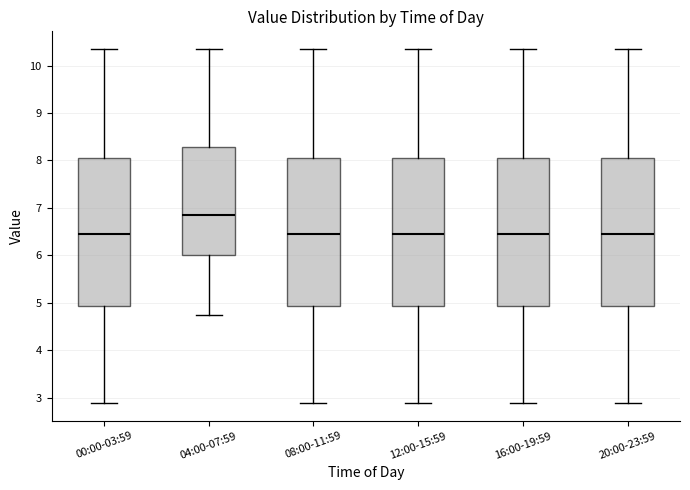

Reading left to right, transcribe this box plot: for each box, give where its median line is, the range the box spans, and where its two whiskers end, as read against the y-axis. The values are not printed on the chart, so give them approximately, as read against the axis.

00:00-03:59: median 6.4, box 4.9 to 8.0, whiskers 2.9 to 10.4
04:00-07:59: median 6.9, box 6.0 to 8.3, whiskers 4.8 to 10.4
08:00-11:59: median 6.4, box 4.9 to 8.0, whiskers 2.9 to 10.4
12:00-15:59: median 6.4, box 4.9 to 8.0, whiskers 2.9 to 10.4
16:00-19:59: median 6.4, box 4.9 to 8.0, whiskers 2.9 to 10.4
20:00-23:59: median 6.4, box 4.9 to 8.0, whiskers 2.9 to 10.4